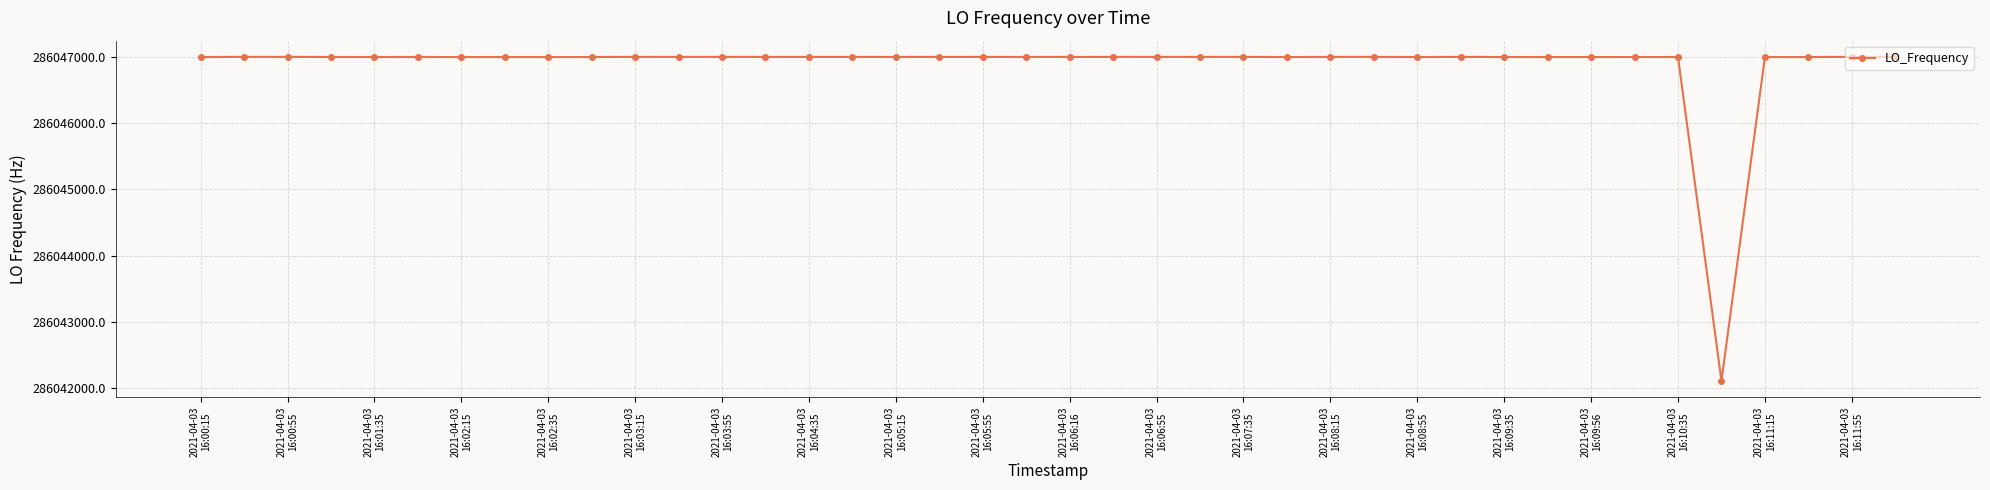

What is the minimum value shown in the chart?

286042108.4